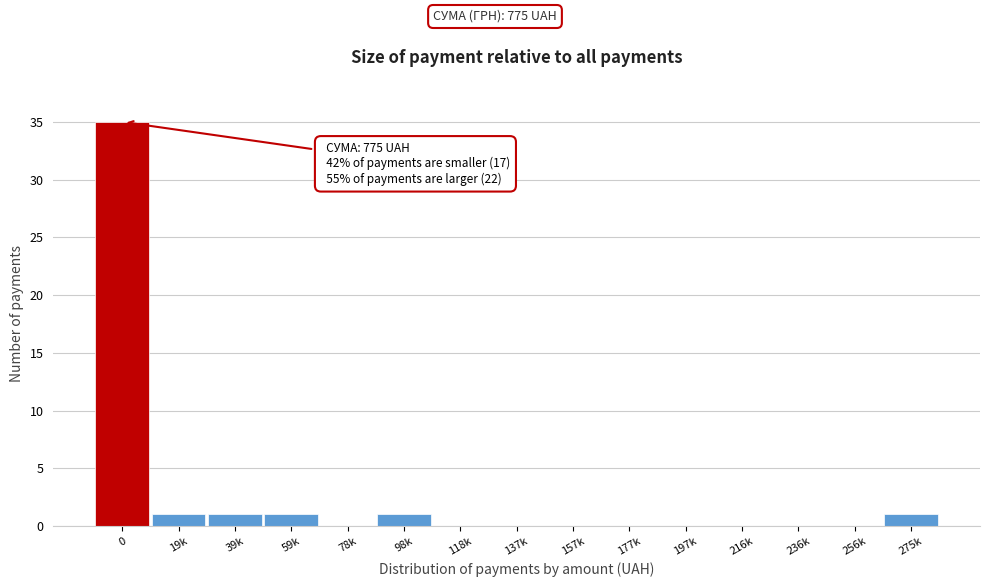

Reading left to right, transcribe all the data shown in this chart.

0=35	19k=1	39k=1	59k=1	78k=0	98k=1	118k=0	137k=0	157k=0	177k=0	197k=0	216k=0	236k=0	256k=0	275k=1